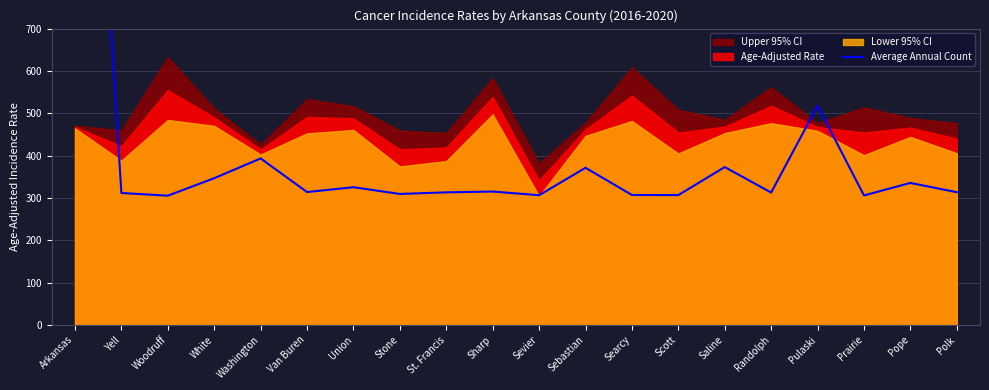

What is the average value?

422.0